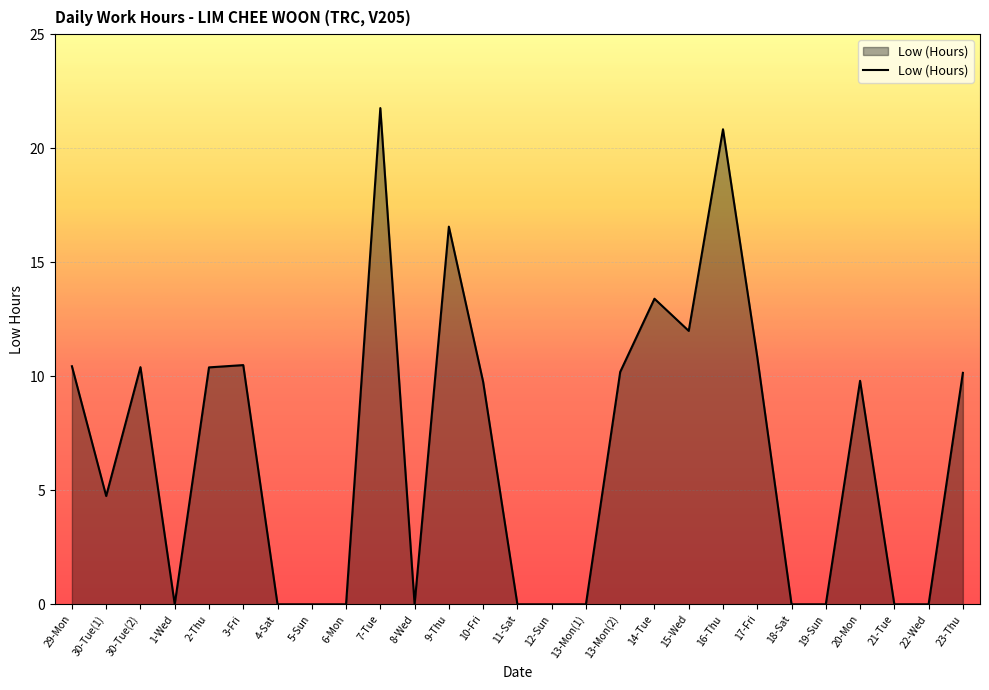

Where is the first local minimum?

30-Tue(1)